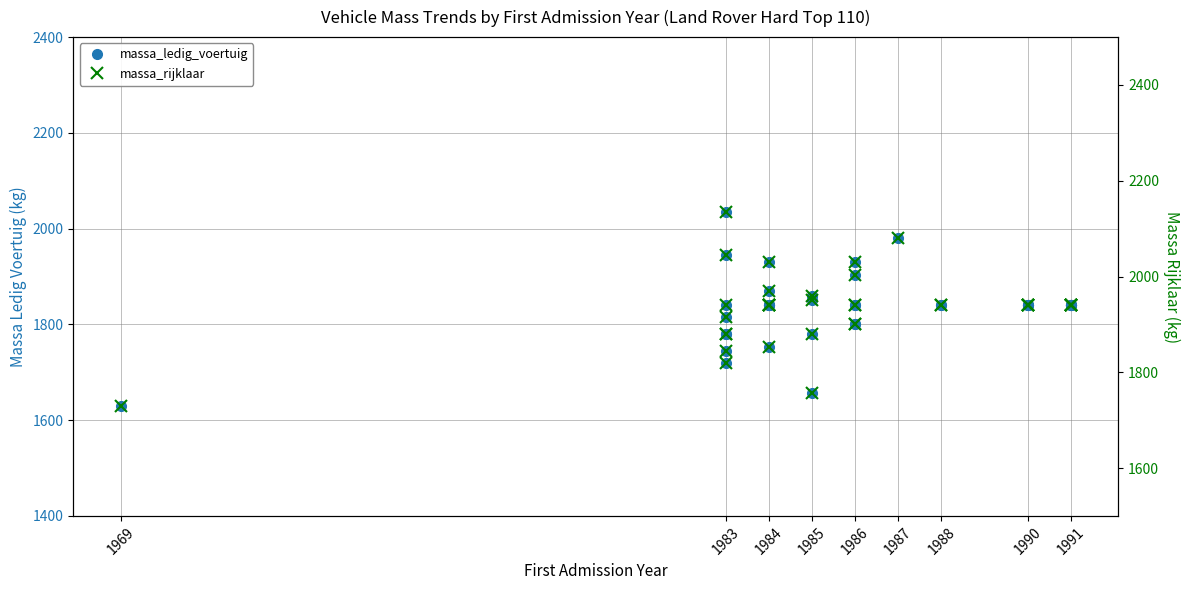

Reading right to left, transcribe all the data shown in this chart.

massa_ledig_voertuig: 1840	1840	1840	1840	1840	1840	1840	1840	1840	1840	1840	1980	1800	1931	1840	1903	1801	1840	1780	1656	1860	1850	1752	1840	1840	1840	1870	1840	1931	1840	1816	1780	1780	2035	1720	1945	1745	1630
massa_rijklaar: 1940	1940	1940	1940	1940	1940	1940	1940	1940	1940	1940	2080	1900	2031	1940	2003	1901	1940	1880	1756	1960	1950	1852	1940	1940	1940	1970	1940	2031	1940	1916	1880	1880	2135	1820	2045	1845	1730